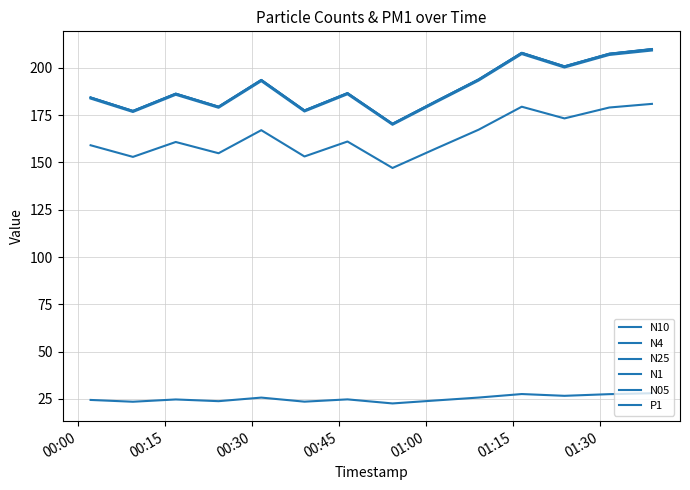

How many lines are shown in the chart?

6